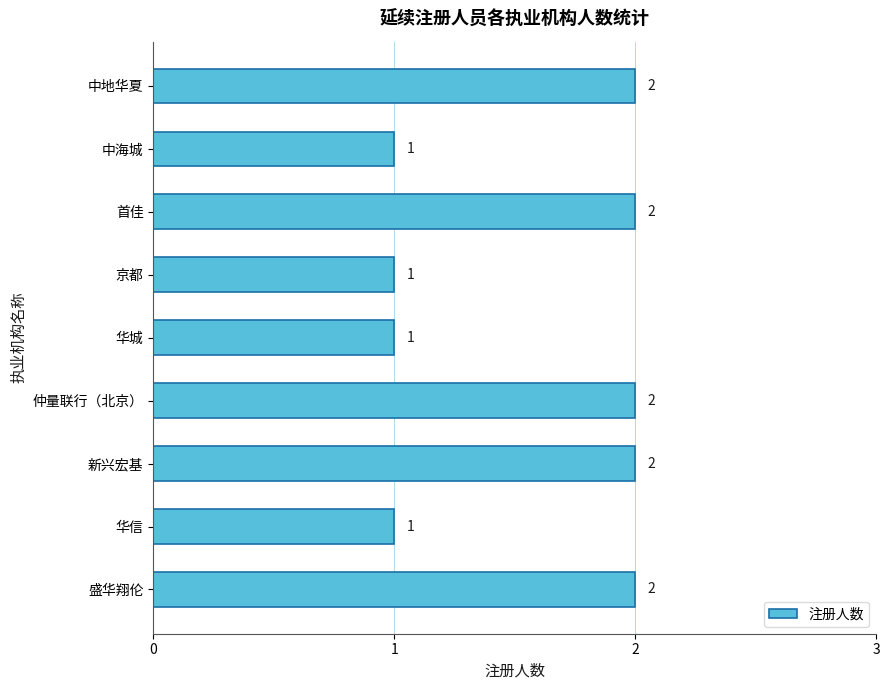

What is the label of the 4th bar from the bottom?

仲量联行（北京）